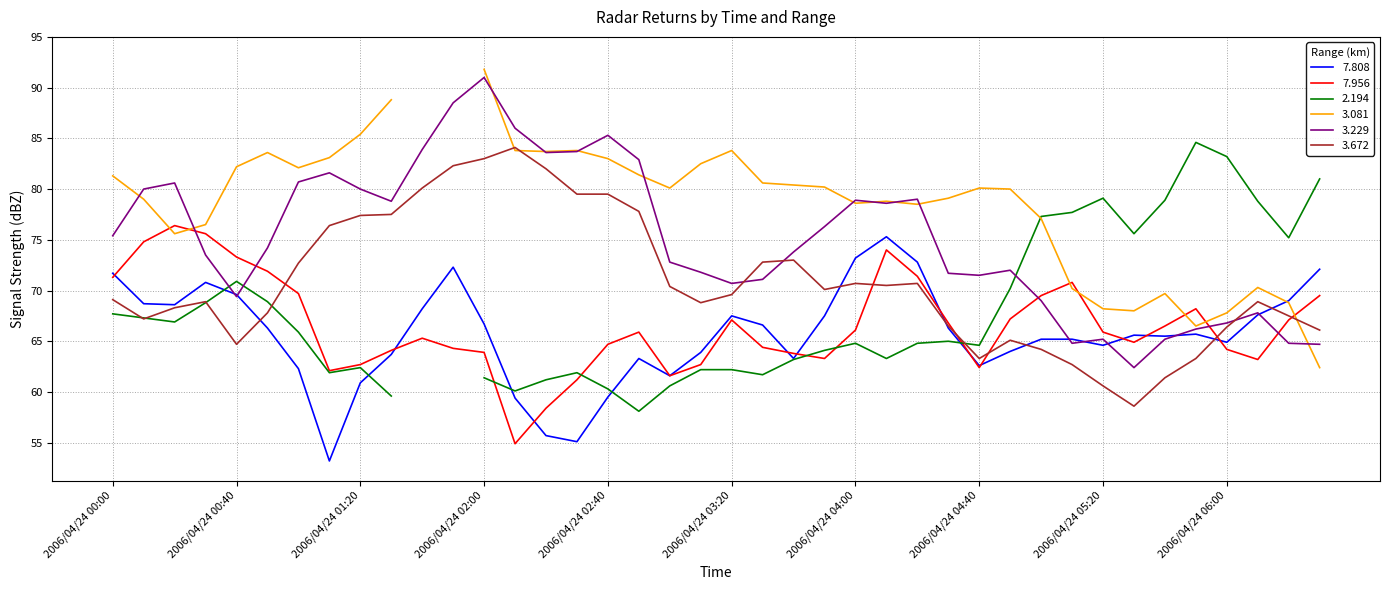

Is the value of 7.956 at 2006/04/24 04:40 greater than the value of 3.229 at 2006/04/24 05:50?

No